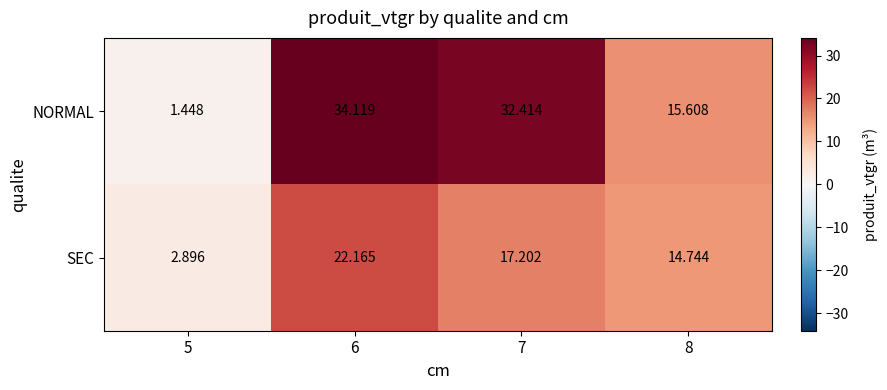

Is the value of NORMAL at 5 greater than the value of SEC at 5?

No